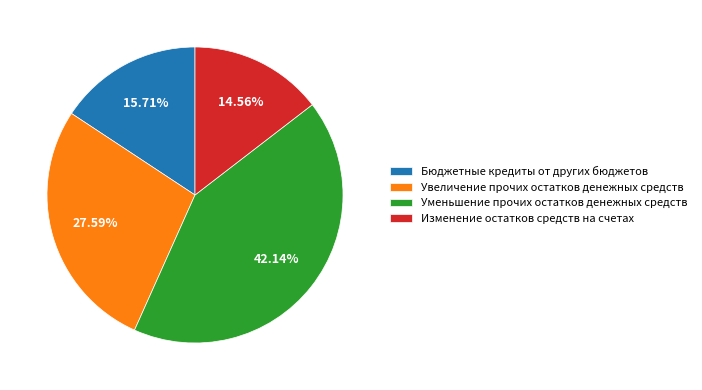

What is the smallest slice in the pie chart?

Изменение остатков средств на счетах